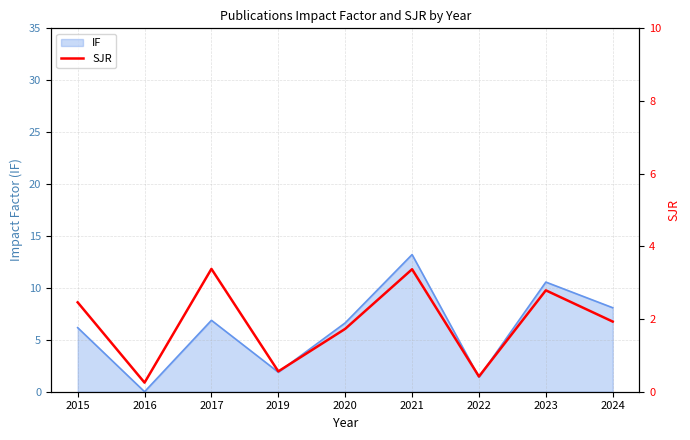

At which label is the value closest to 1?

2019